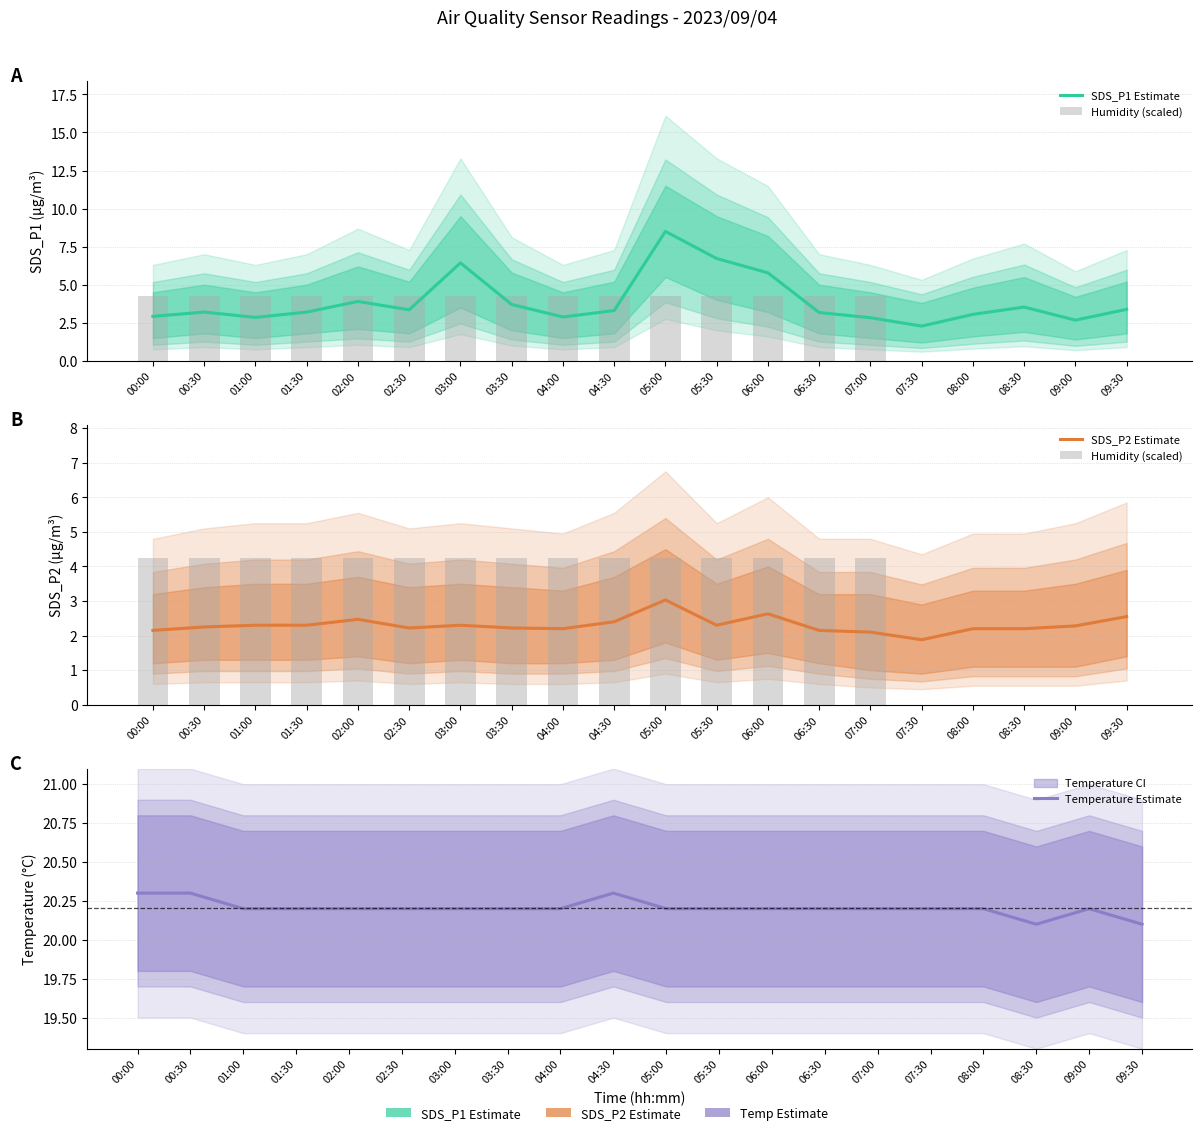

What is the label of the 13th bar from the right?

03:30